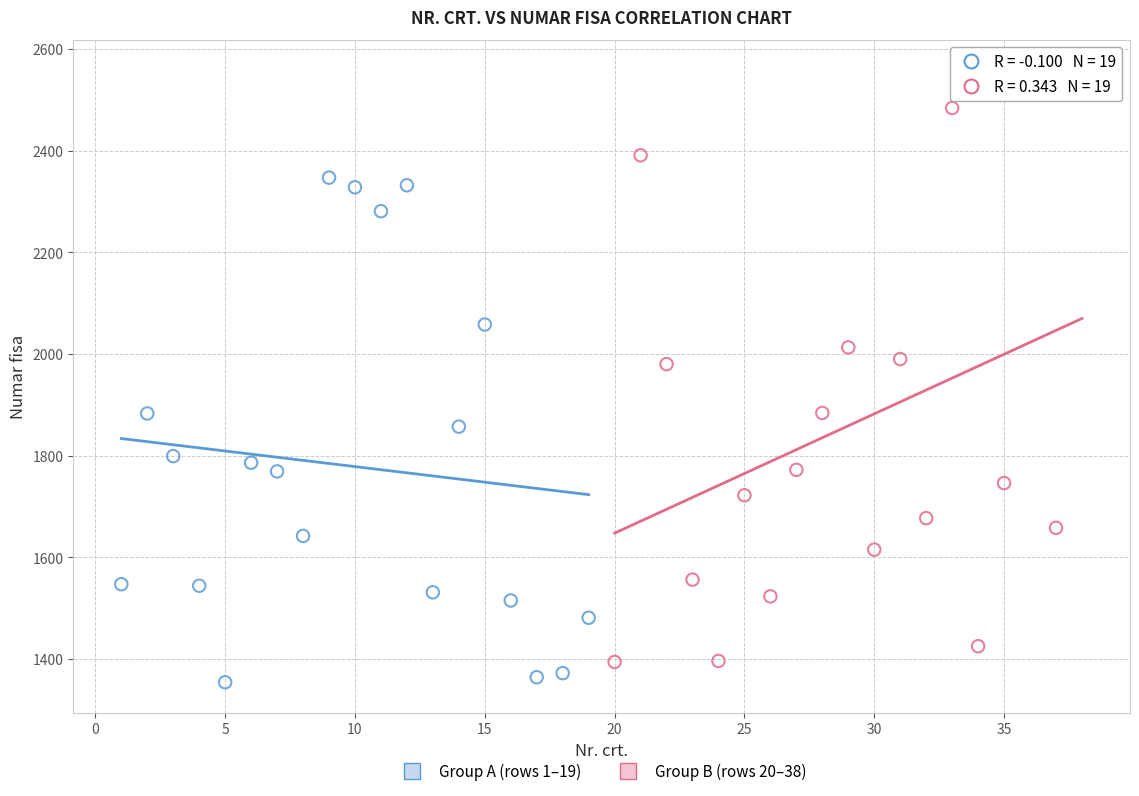

Which series contains the lowest Y value?

Group A (rows 1–19)